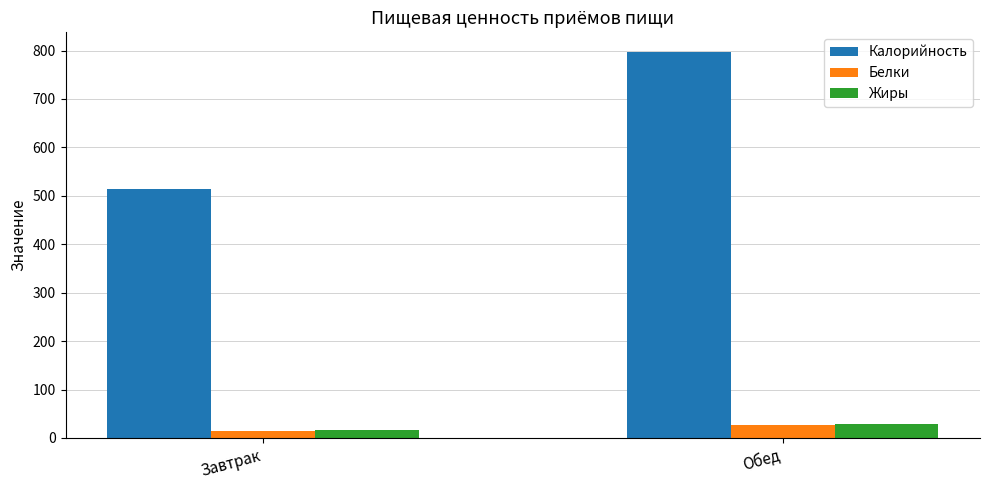

List the labels in order of Белки value, largest first.

Обед, Завтрак